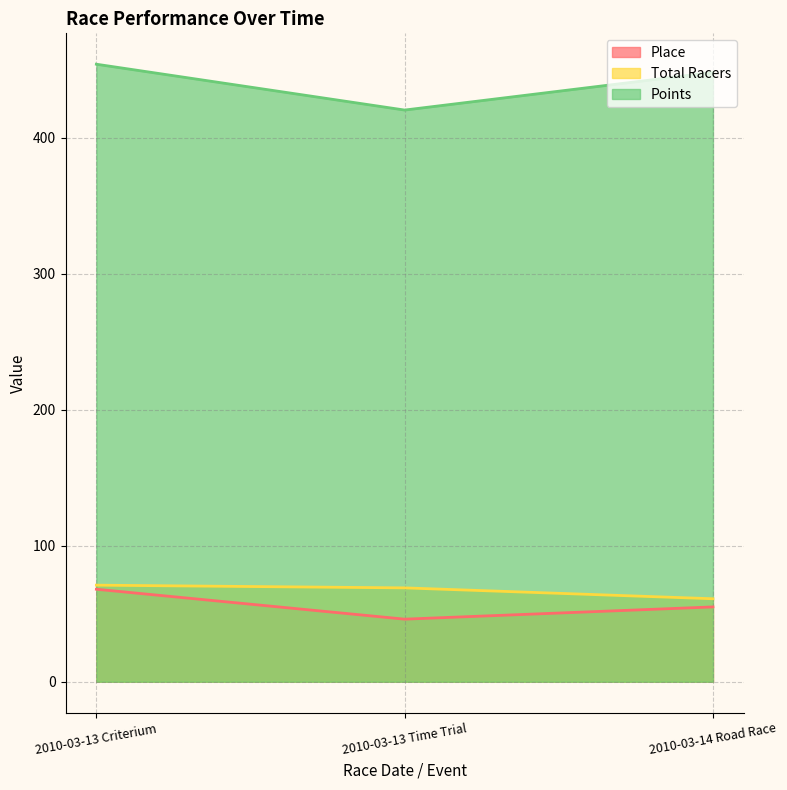

Between 2010-03-13 Criterium and 2010-03-13 Time Trial, which series saw the biggest shift?

Points